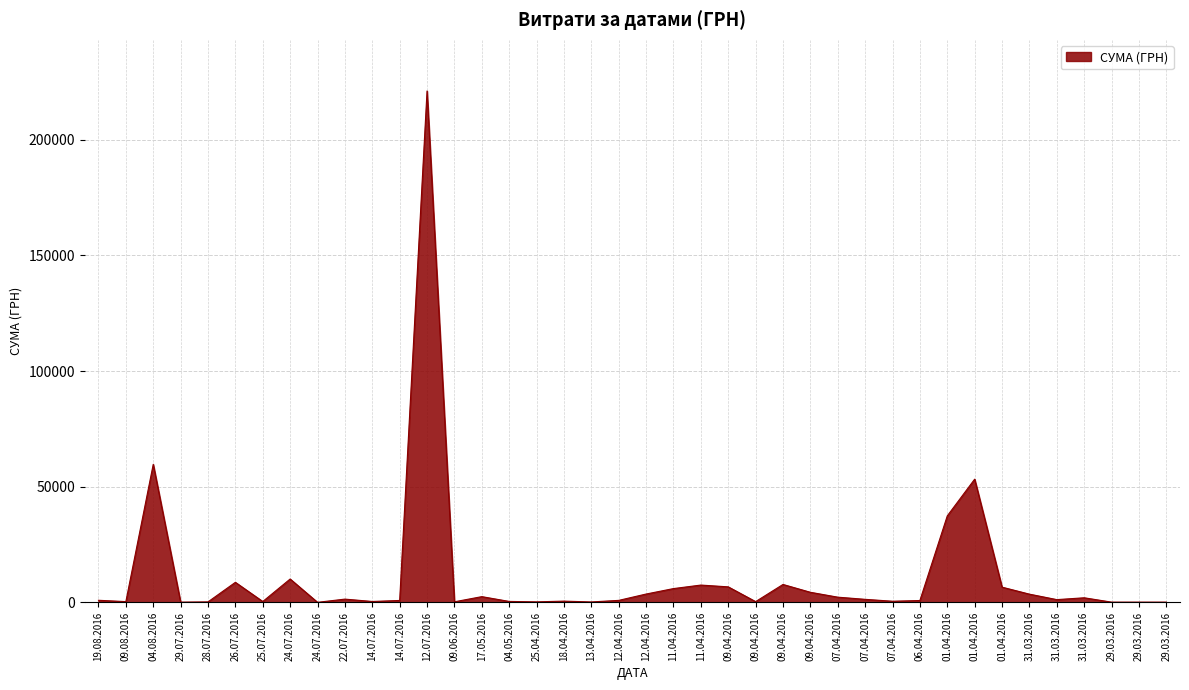

What is the label of the 24th point from the right?

25.04.2016